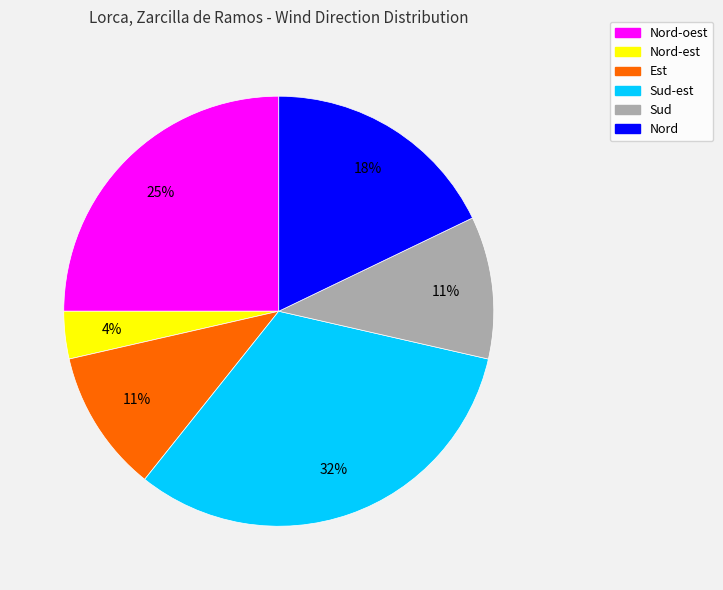

Does any single category account for the majority?

No